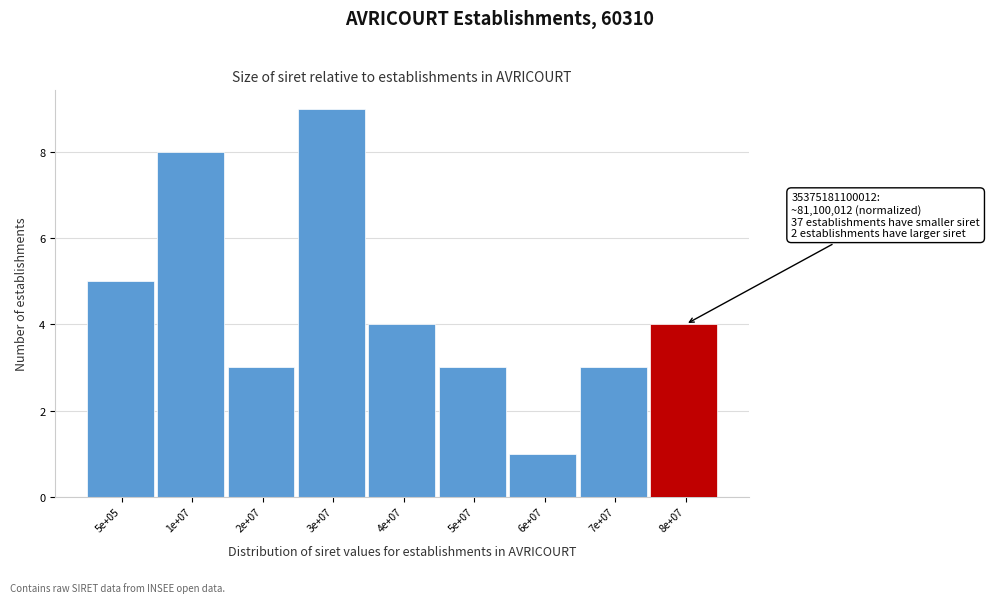

Reading left to right, extract all data points from this chart.

5e+05=5	1e+07=8	2e+07=3	3e+07=9	4e+07=4	5e+07=3	6e+07=1	7e+07=3	8e+07=4